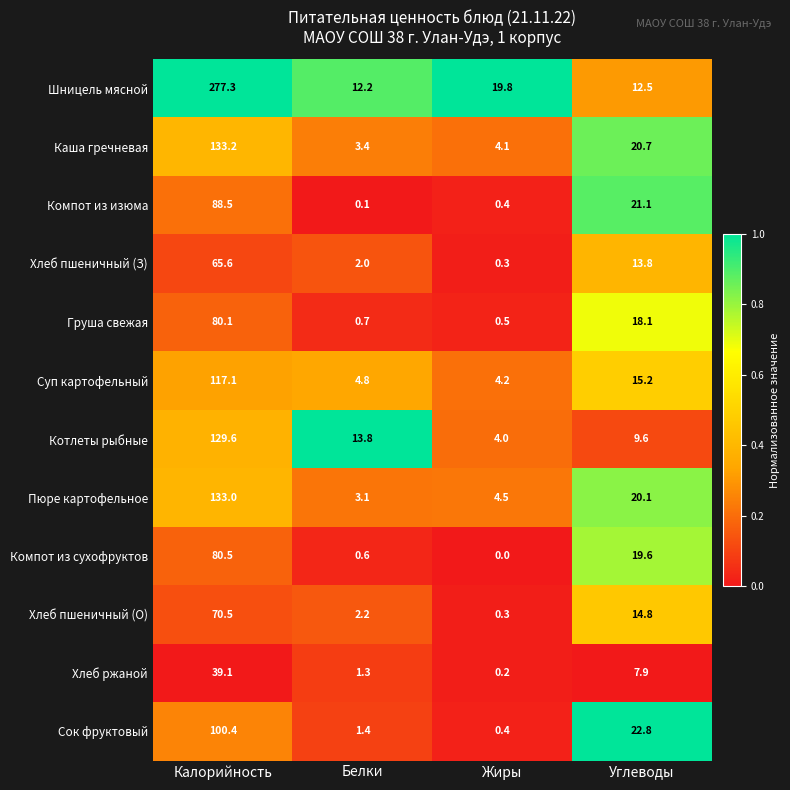

What is the spread (max minus min) of values at Углеводы?

14.9